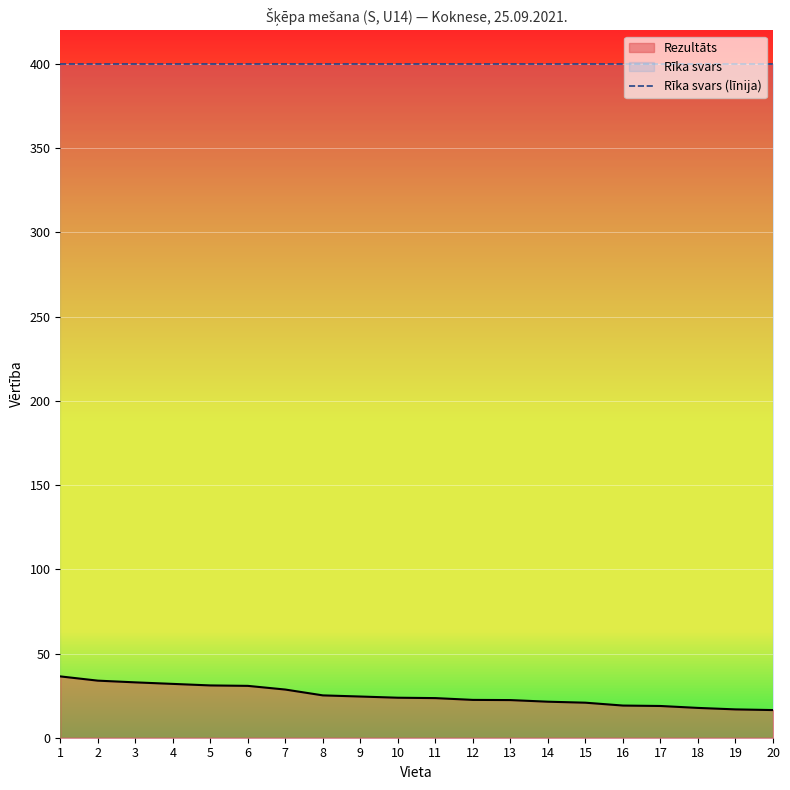

Reading left to right, transcribe all the data shown in this chart.

36.4	33.9	32.9	32.0	31.1	30.8	28.6	25.1	24.5	23.8	23.5	22.5	22.4	21.4	20.8	19.1	18.8	17.7	16.8	16.4